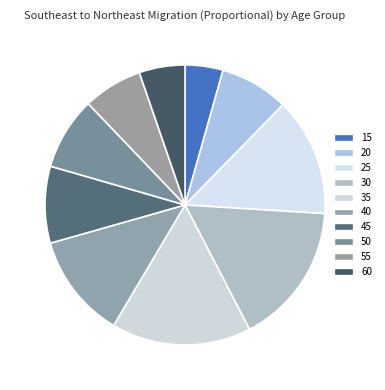

Does 35 represent more than half of the total?

No